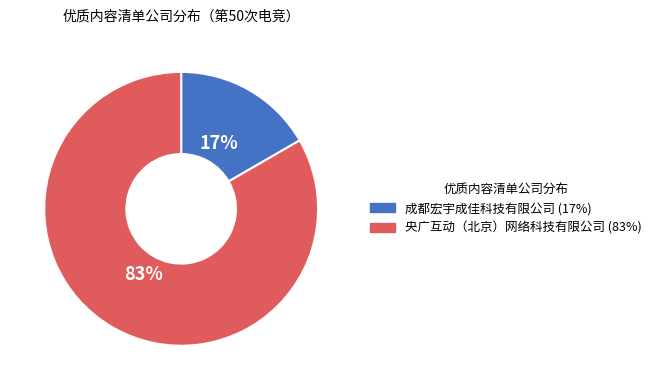

How many slices are in this pie chart?

2